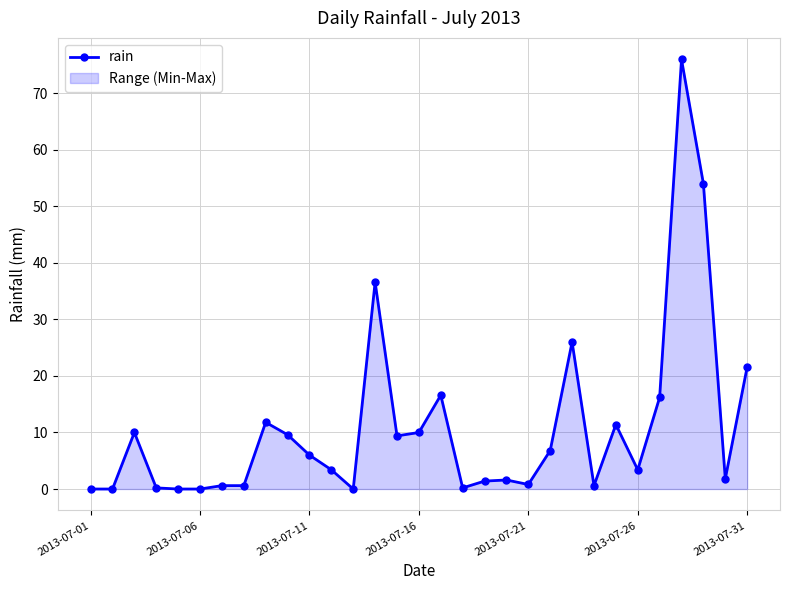

The value at 26 is 9.5. True or false?

False